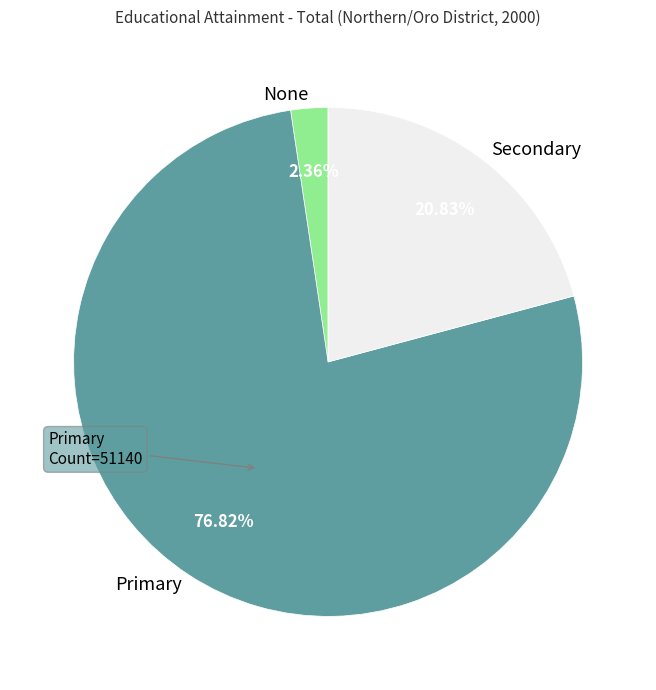

To the nearest percent, what is the difference between the largest and smallest slice percentages?

74%